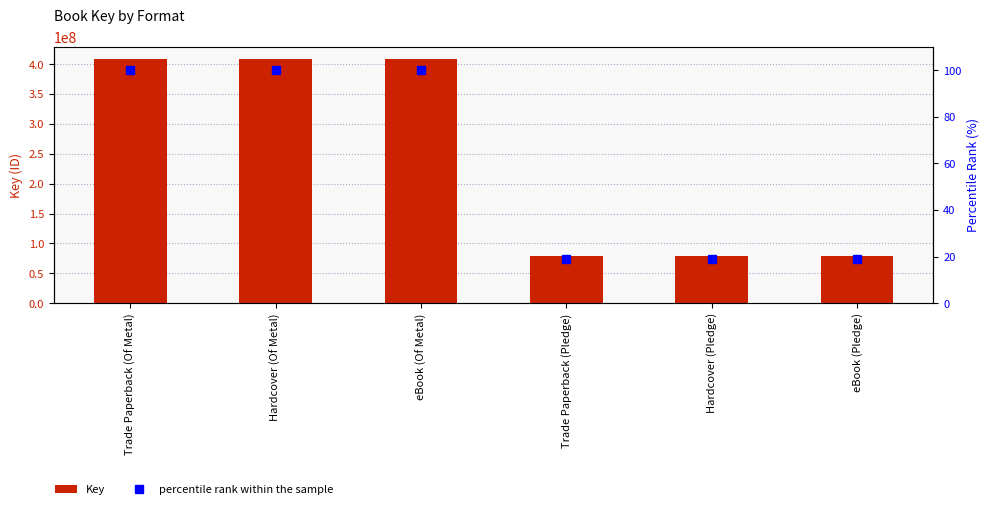

Count the number of data series in this chart.

2